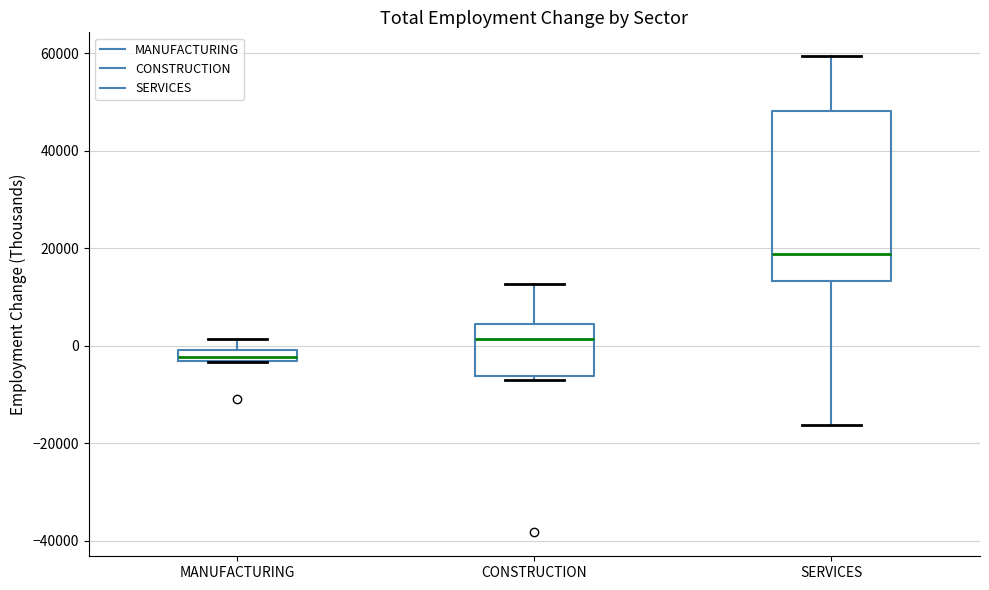

Where does the median line of the box for CONSTRUCTION sit on the y-axis? The values are not printed on the chart, so give them approximately, as read against the axis.

2000